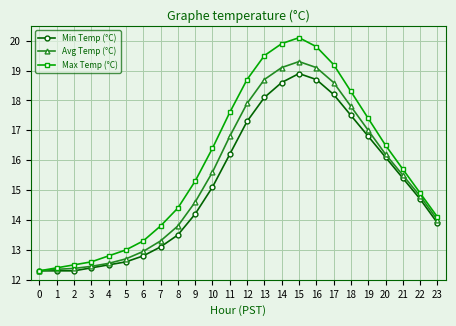

True or false: Min Temp (°C) has a value of 14.7 at 22.

True